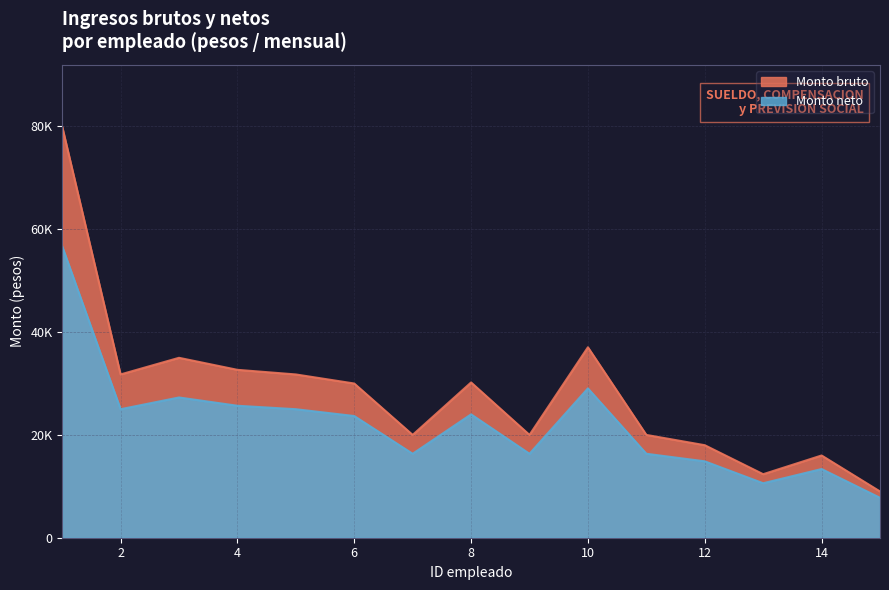

Where is the first local minimum for Monto bruto?

2